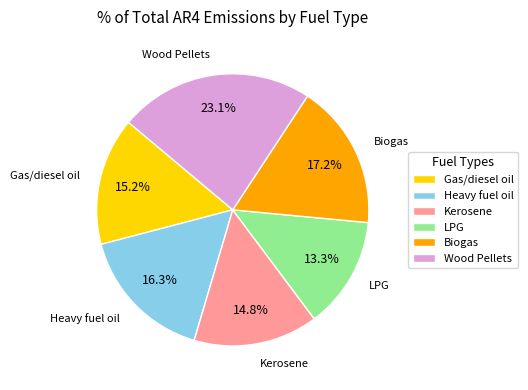

Which has a higher value, LPG or Heavy fuel oil?

Heavy fuel oil